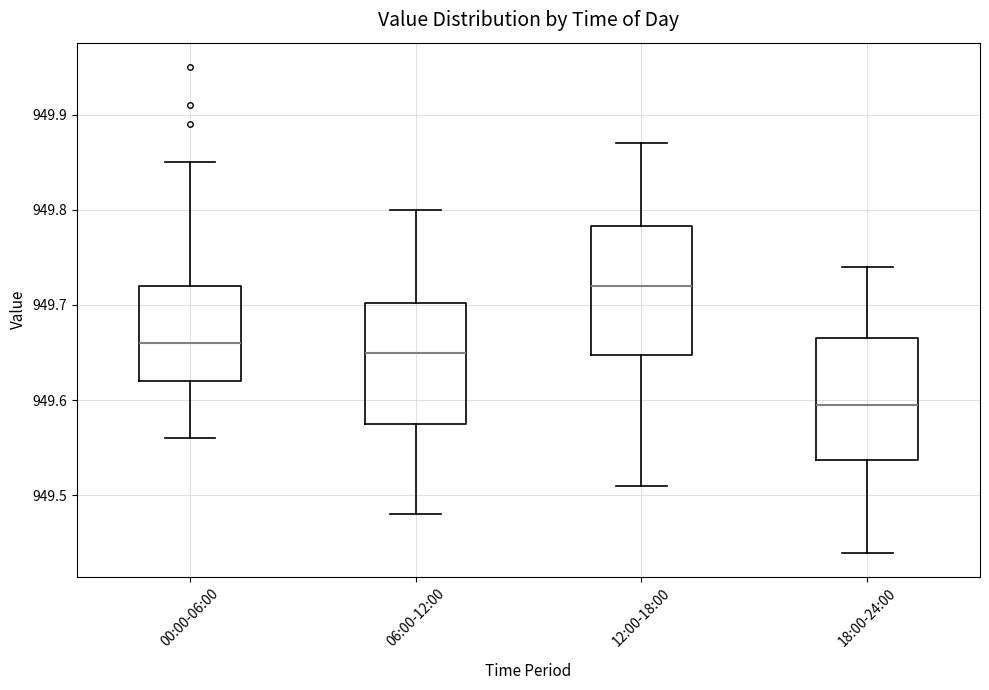

Reading left to right, transcribe this box plot: for each box, give where its median line is, the range the box spans, and where its two whiskers end, as read against the y-axis. The values are not printed on the chart, so give them approximately, as read against the axis.

00:00-06:00: median 949.66, box 949.62 to 949.72, whiskers 949.56 to 949.85
06:00-12:00: median 949.65, box 949.58 to 949.70, whiskers 949.48 to 949.80
12:00-18:00: median 949.72, box 949.65 to 949.78, whiskers 949.51 to 949.87
18:00-24:00: median 949.60, box 949.54 to 949.67, whiskers 949.44 to 949.74